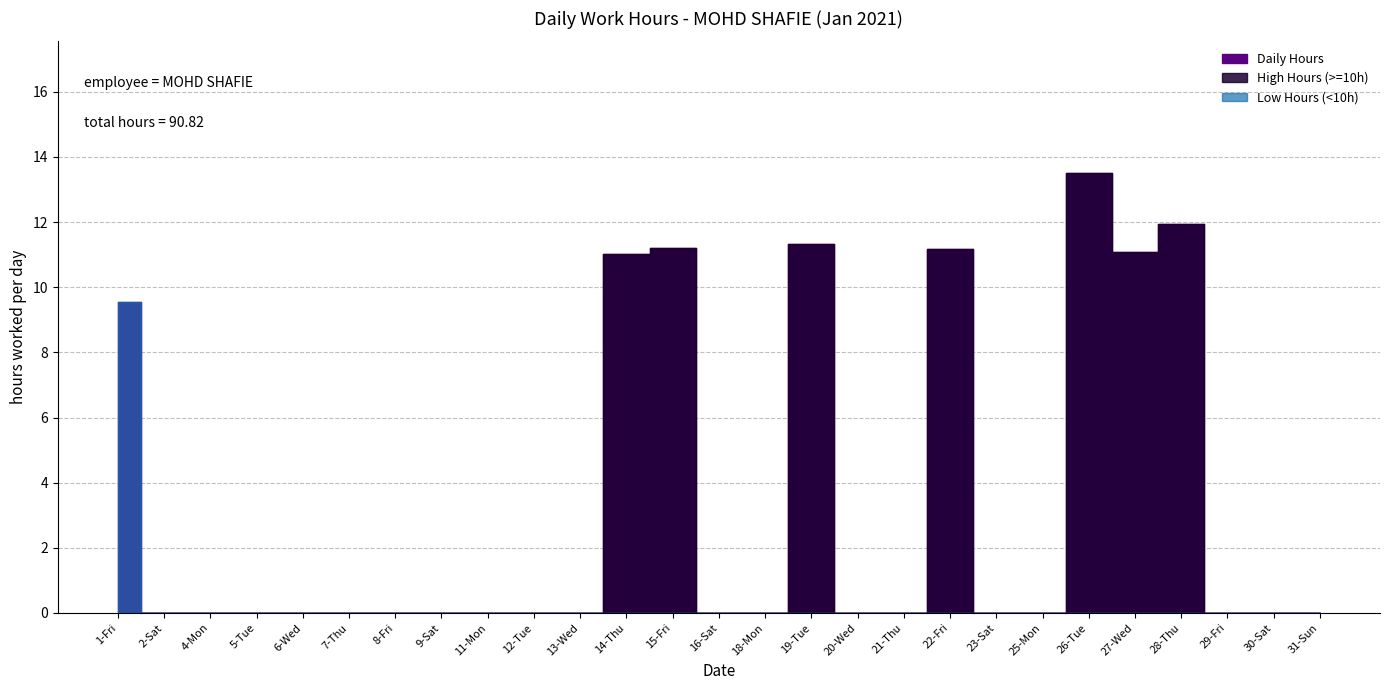

Where is the data nearest to the value 6?

1-Fri